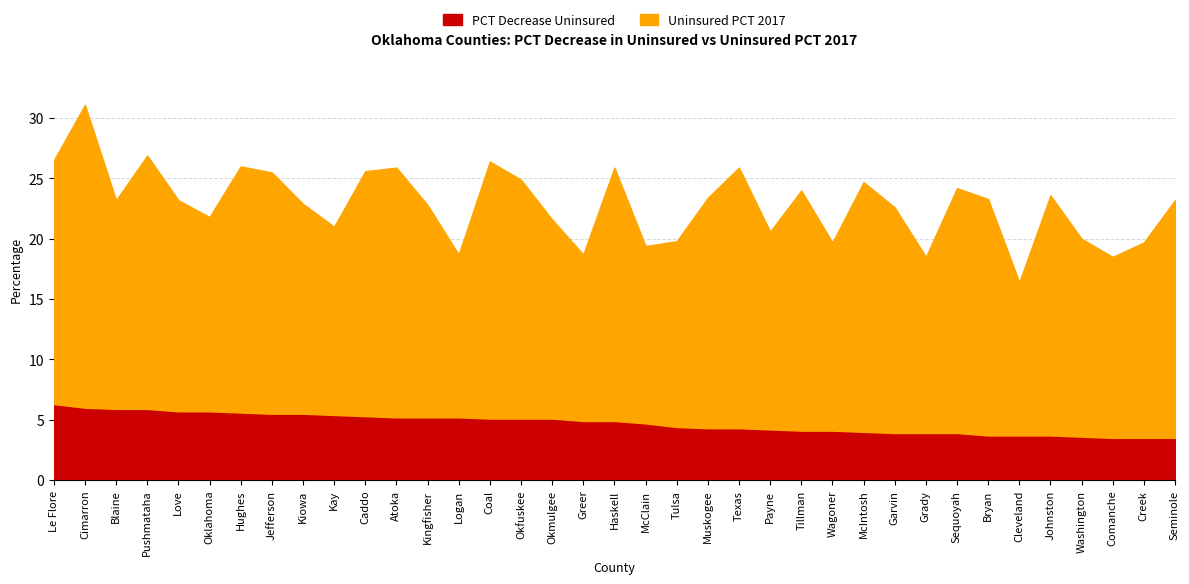

Which category has the lowest value in the Uninsured PCT 2017 series?

Cleveland